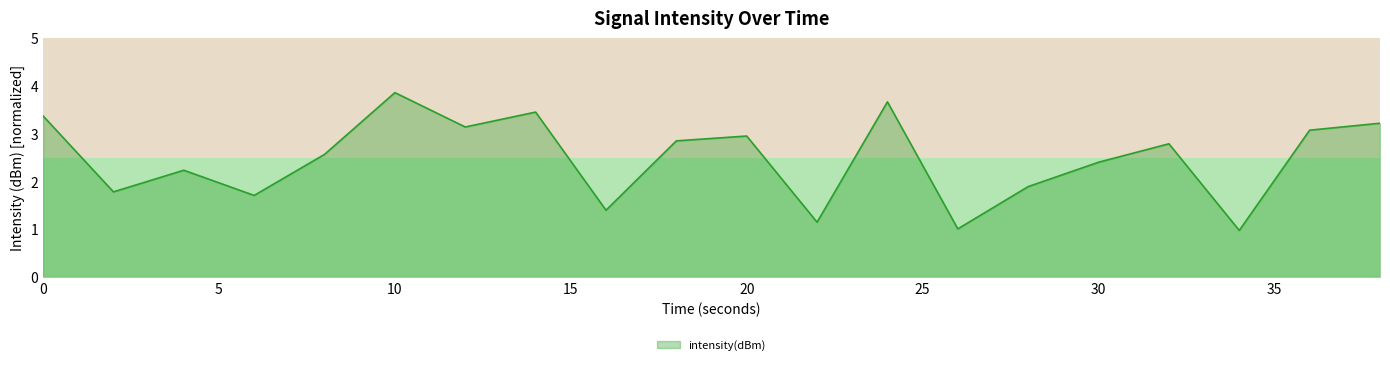

What is the maximum value shown in the chart?

3.9